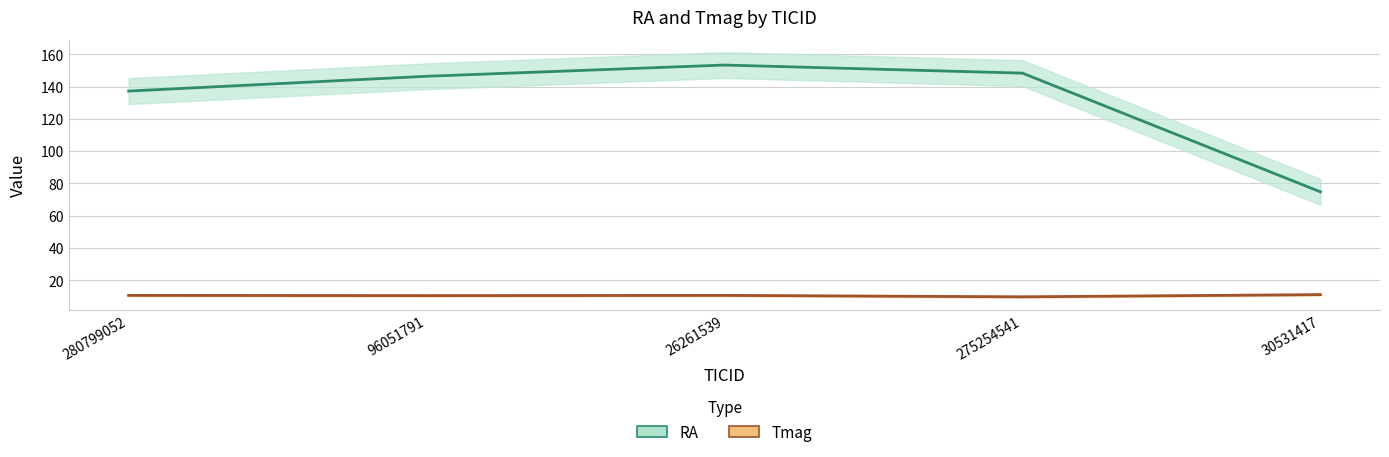

True or false: RA has a value of 40.9 at 30531417.

False